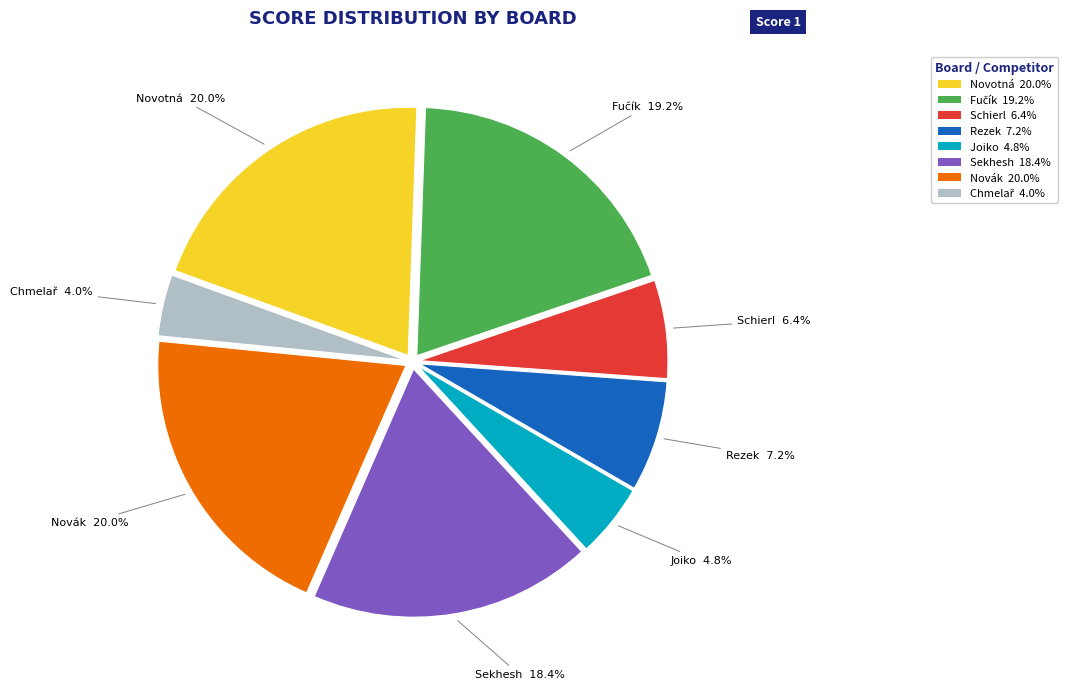

Between Rezek 7.2% and Novák 20.0%, which is larger?

Novák 20.0%